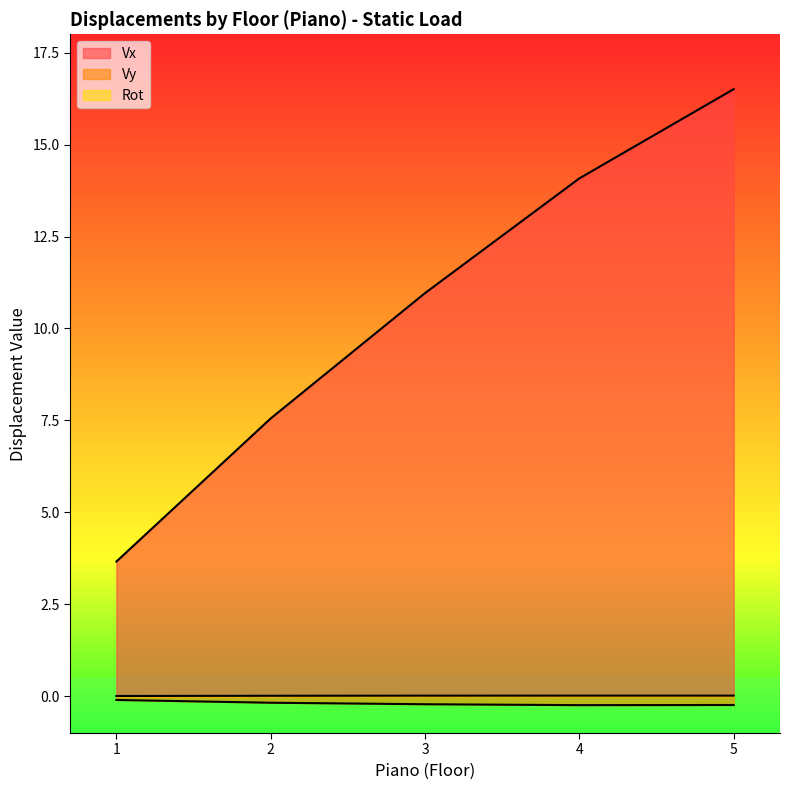

Which series has the widest spread of values?

Vx